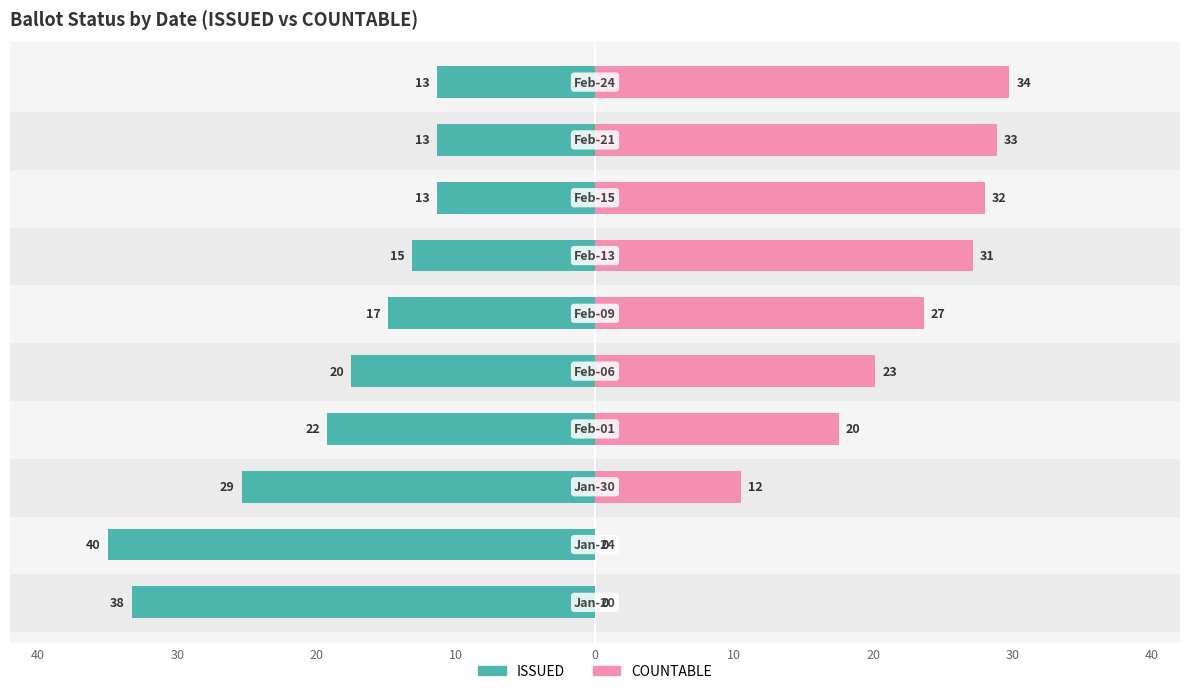

How many data points does each series have?

10